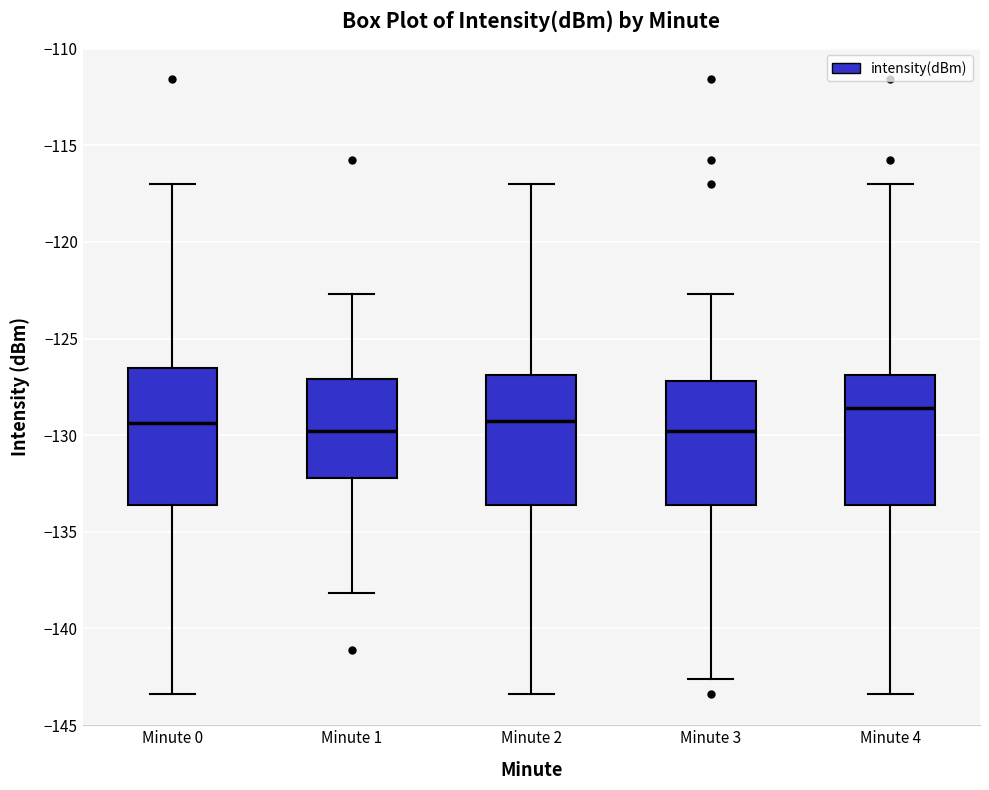

Reading left to right, read every box against the y-axis: the position of its median line, the range the box covers, and the ends of its whiskers. The values are not printed on the chart, so give them approximately, as read against the axis.

Minute 0: median -129.5, box -133.5 to -126.5, whiskers -143.5 to -117.0
Minute 1: median -130.0, box -132.0 to -127.0, whiskers -138.0 to -122.5
Minute 2: median -129.5, box -133.5 to -127.0, whiskers -143.5 to -117.0
Minute 3: median -130.0, box -133.5 to -127.0, whiskers -142.5 to -122.5
Minute 4: median -128.5, box -133.5 to -127.0, whiskers -143.5 to -117.0